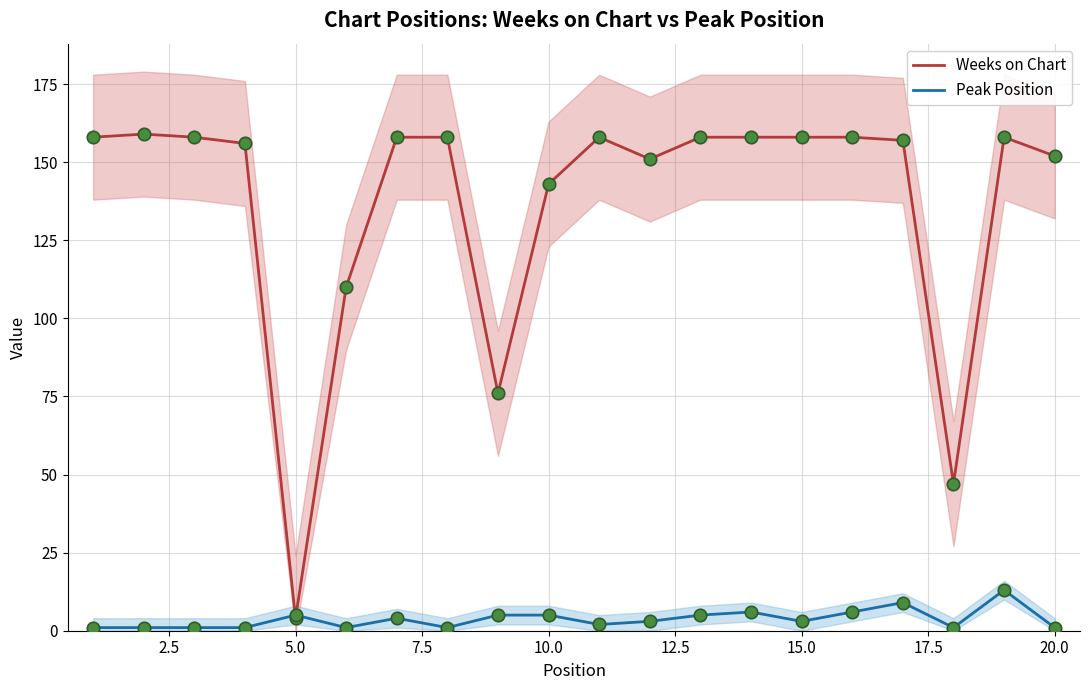

What are all the series names shown in the legend?

Weeks on Chart, Peak Position